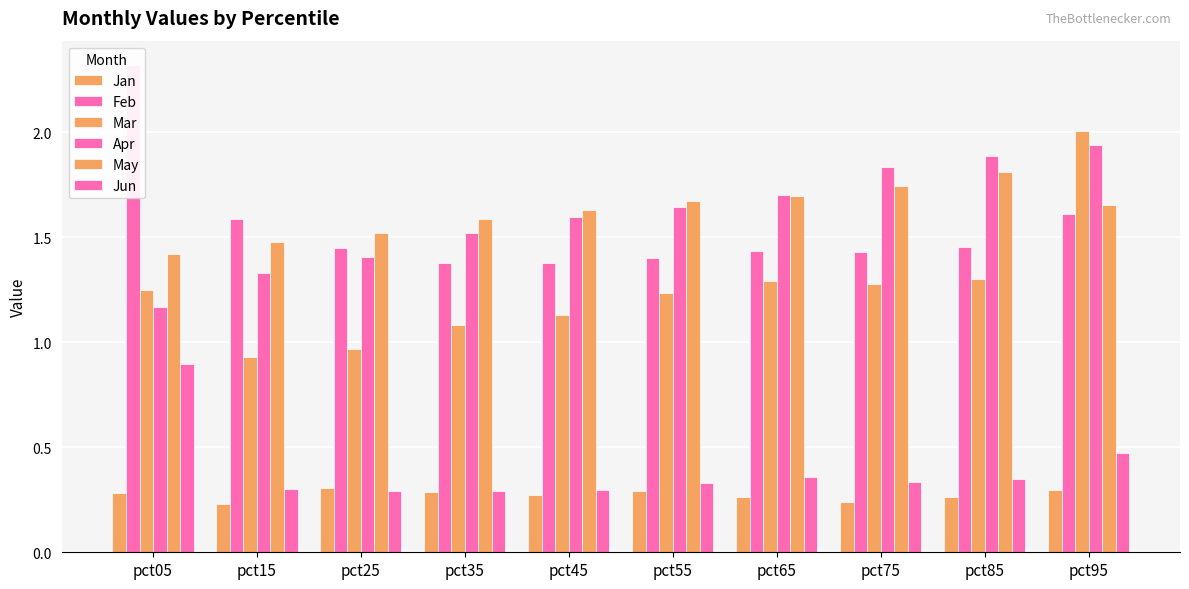

The value of Jan at pct65 is 0.1. True or false?

False